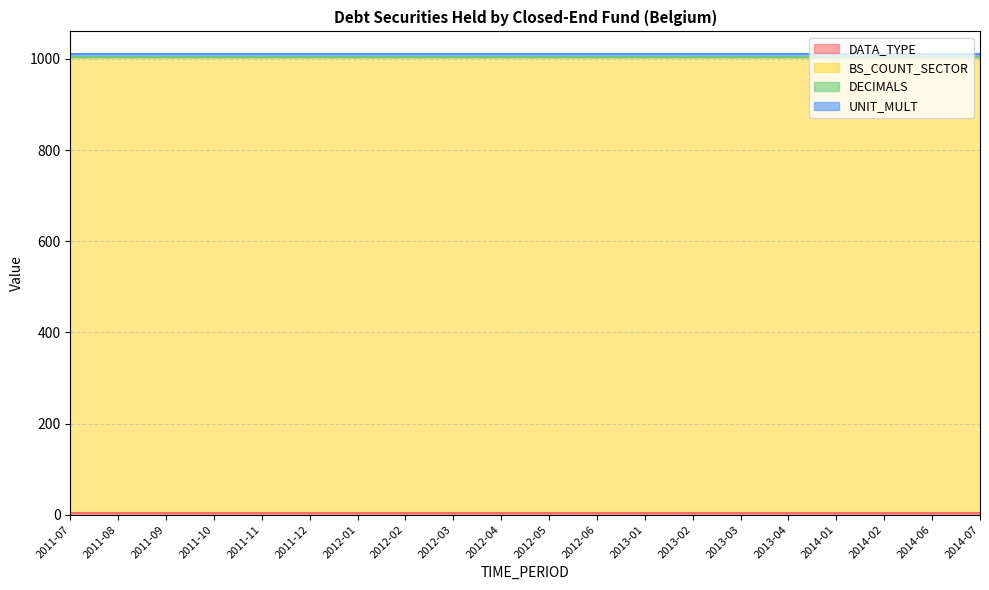

What value does the UNIT_MULT series have at 2012-02?

6